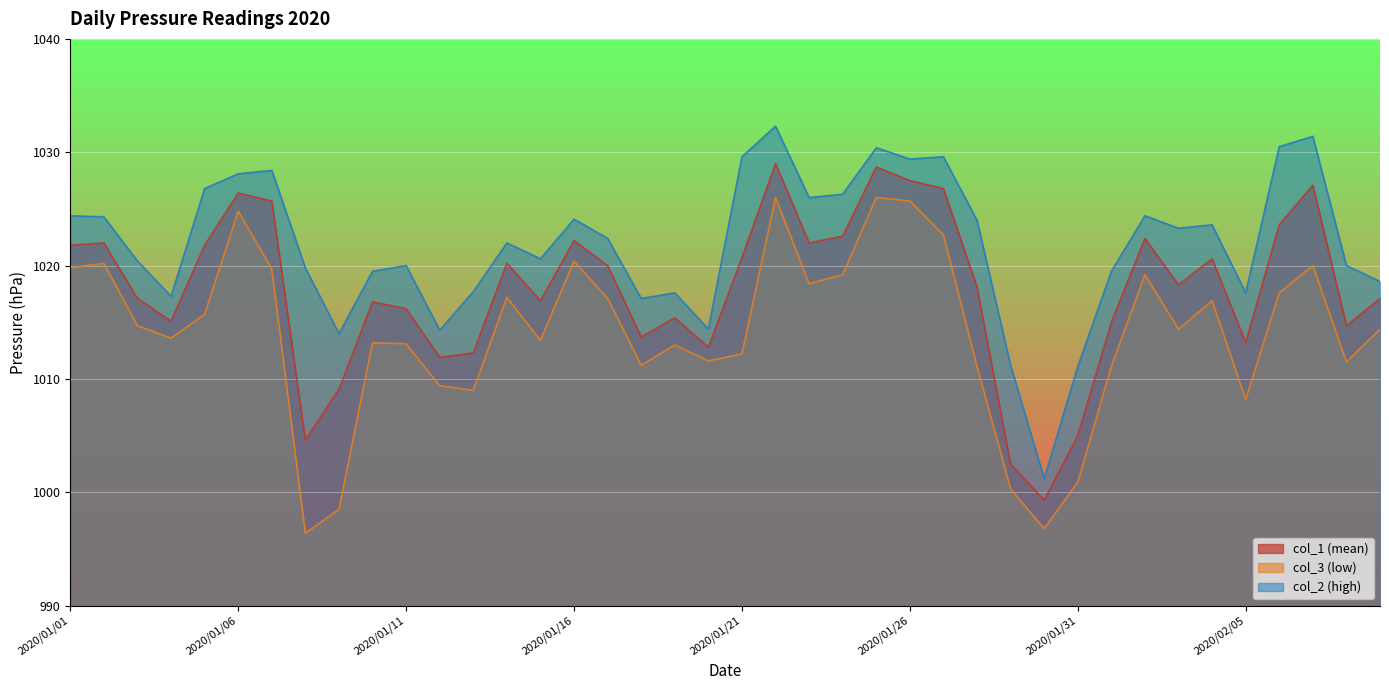

What is the maximum value for col_1?

1029.0